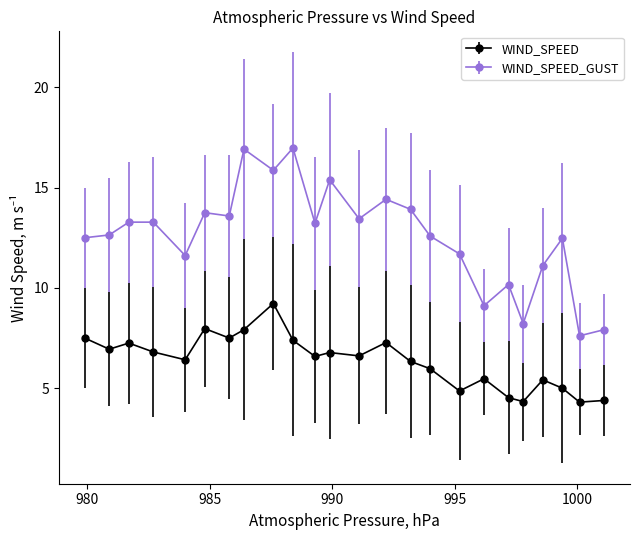

Which series has the largest range (max minus min)?

WIND_SPEED_GUST